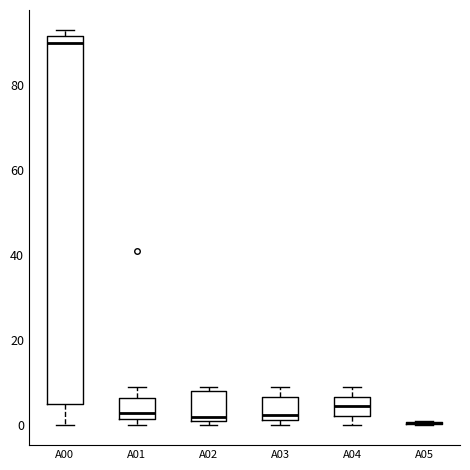

Comparing the boxes themselves (not the whiskers), which one is the tallest?

A00